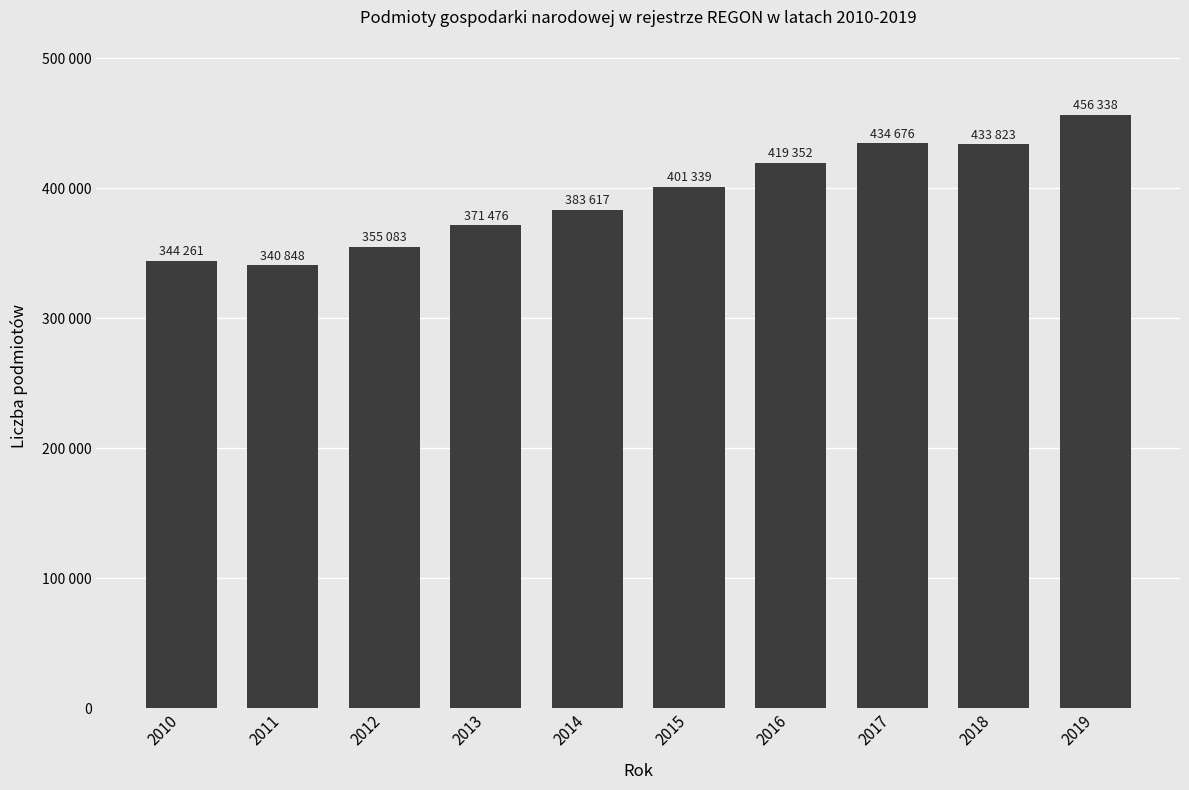

Where is the data nearest to the value 398593?

2015